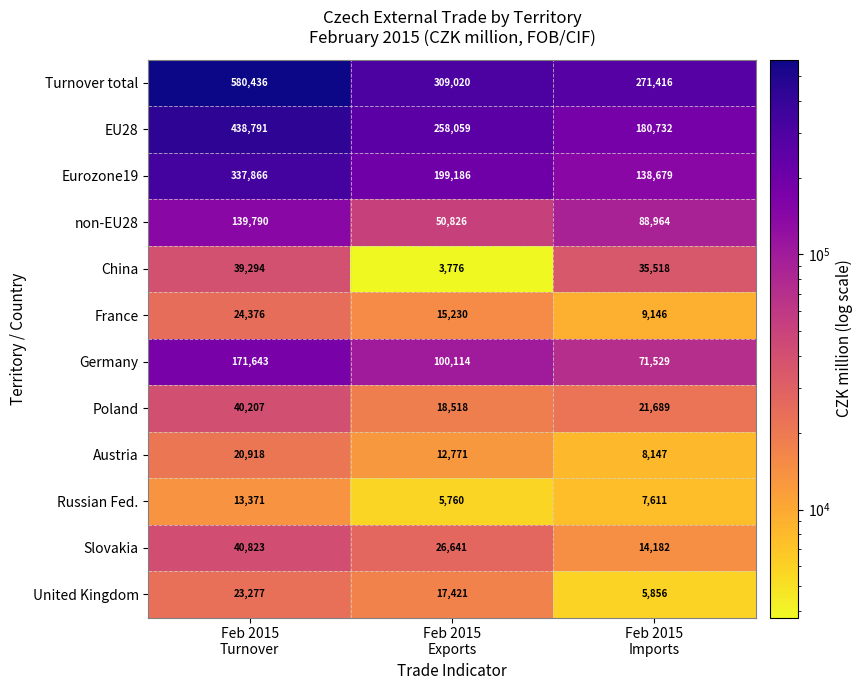

What is the sum of all Russian Fed. values?

26742